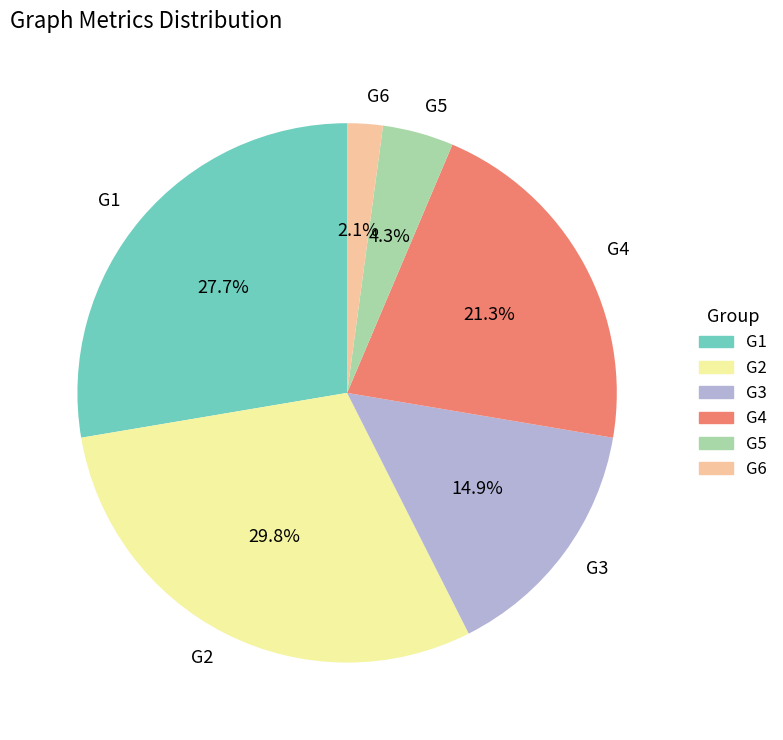

To the nearest percent, what portion does G5 represent?

4%